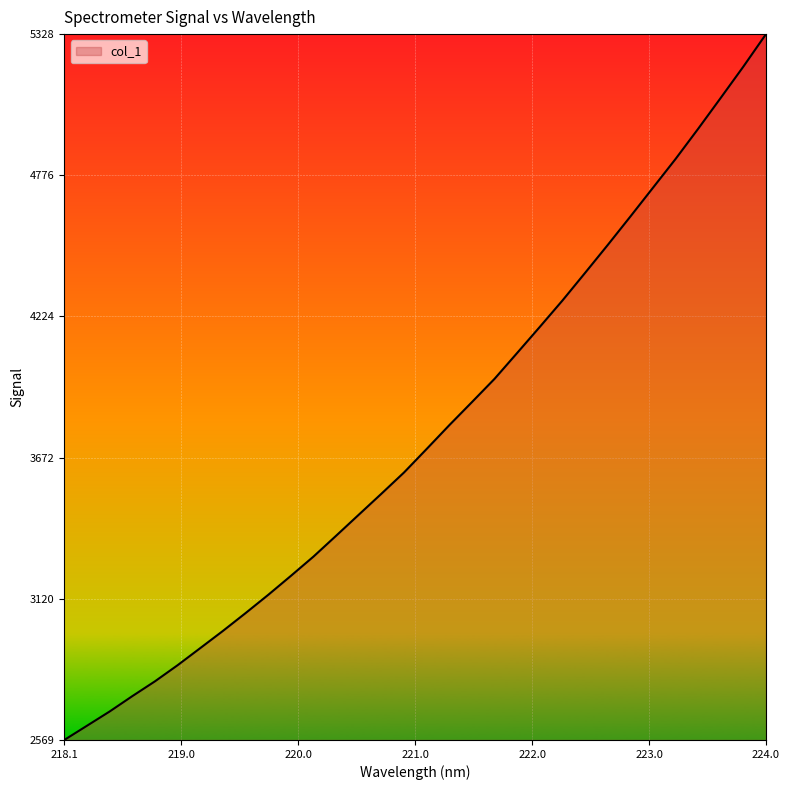

What is the difference between the maximum and minimum values?

2759.8